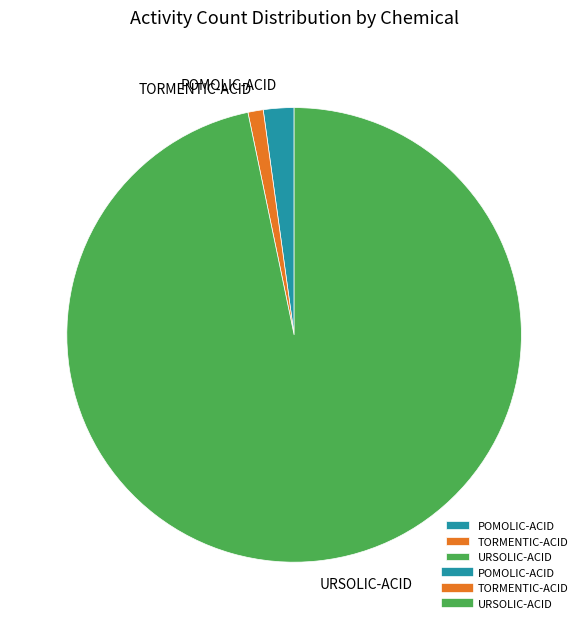

Is the sum of URSOLIC-ACID and POMOLIC-ACID greater than half?

Yes